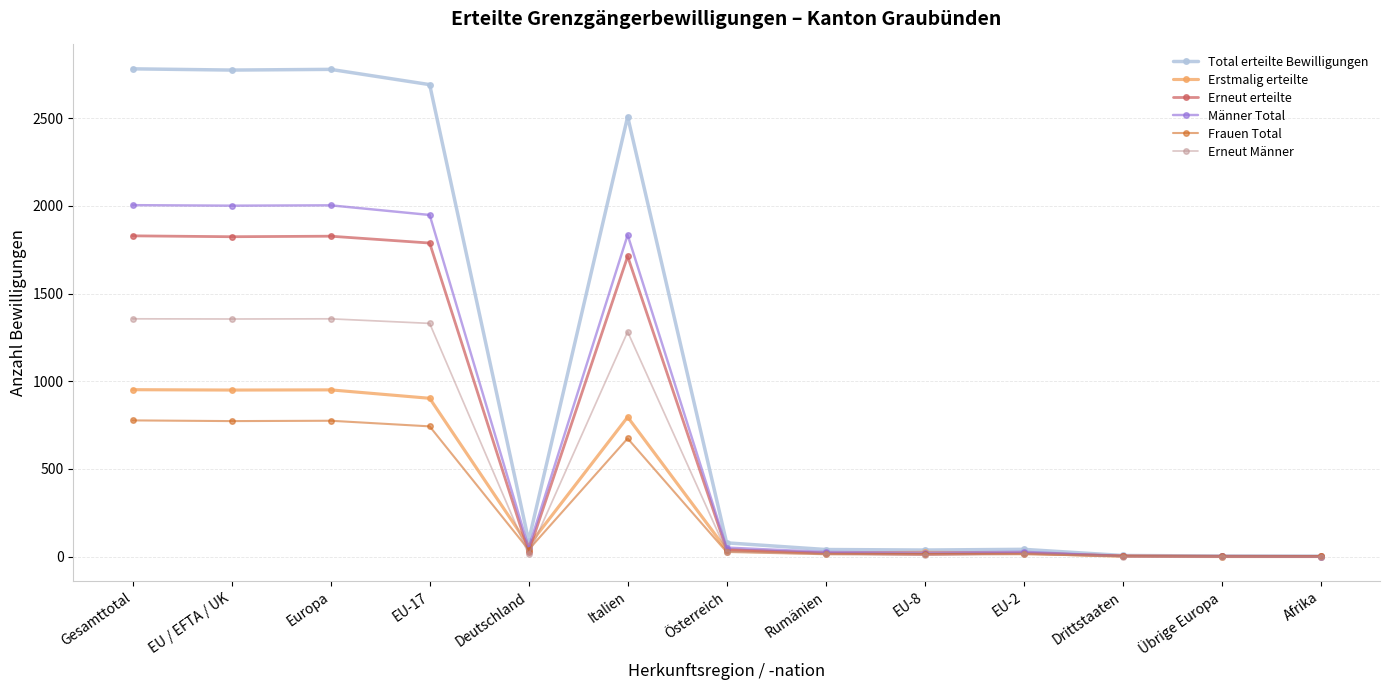

At how many categories does at least one series exceed 1437?

5